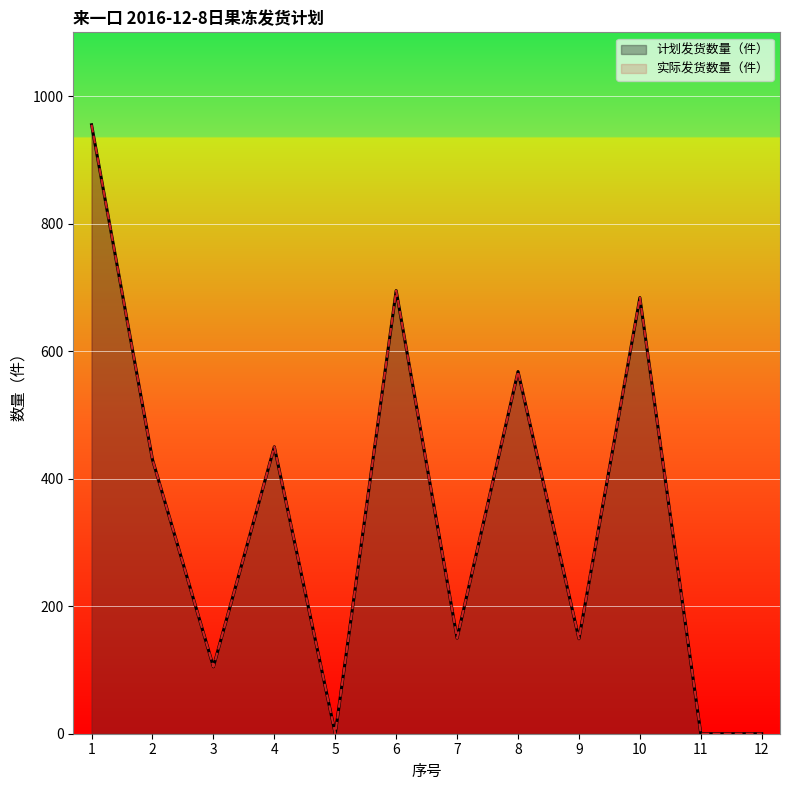

Reading left to right, list all the values displayed in this chart.

计划发货数量（件）: 955	430	105	450	0	695	150	568	149	684	0	0
实际发货数量（件）: 955	430	105	450	0	695	150	568	149	684	0	0